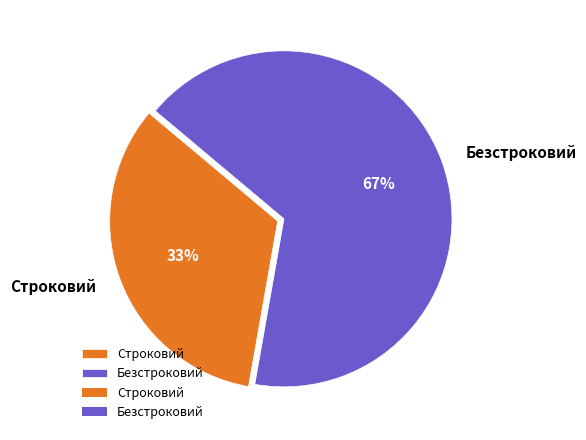

Which slice is the largest?

Безстроковий